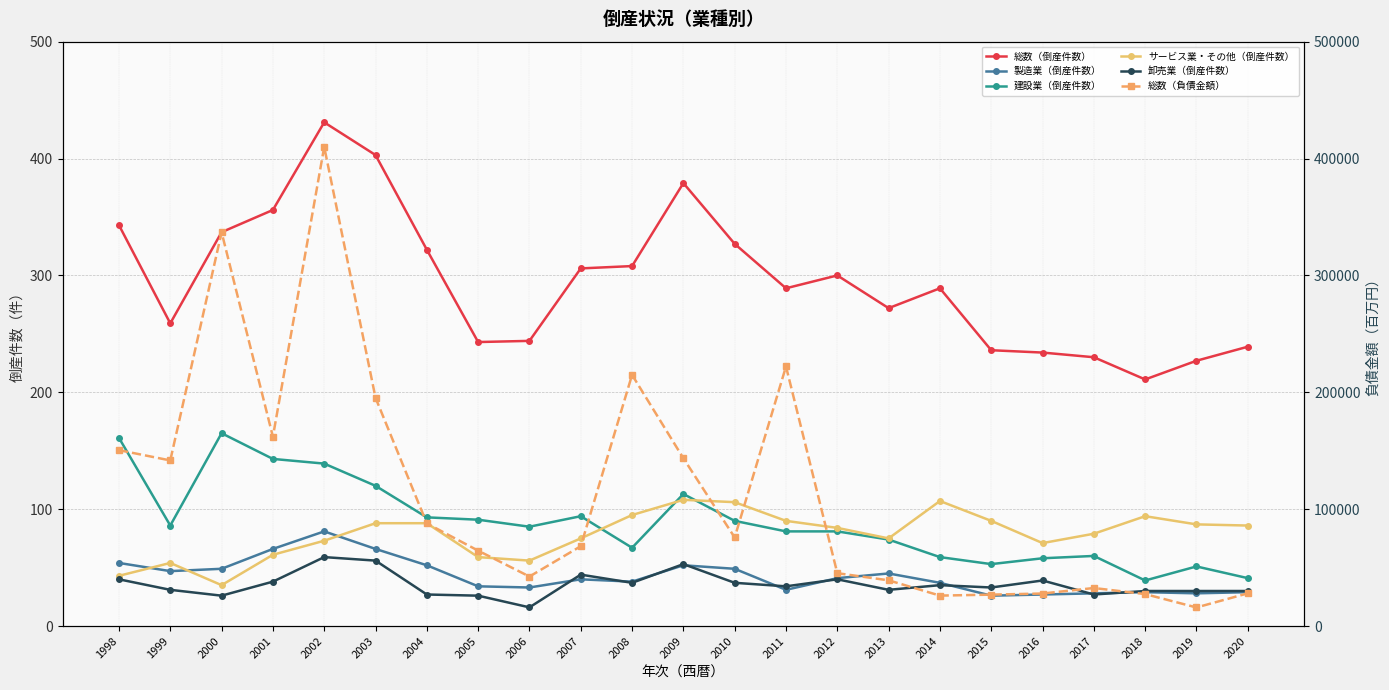

What is the smallest value displayed?

16